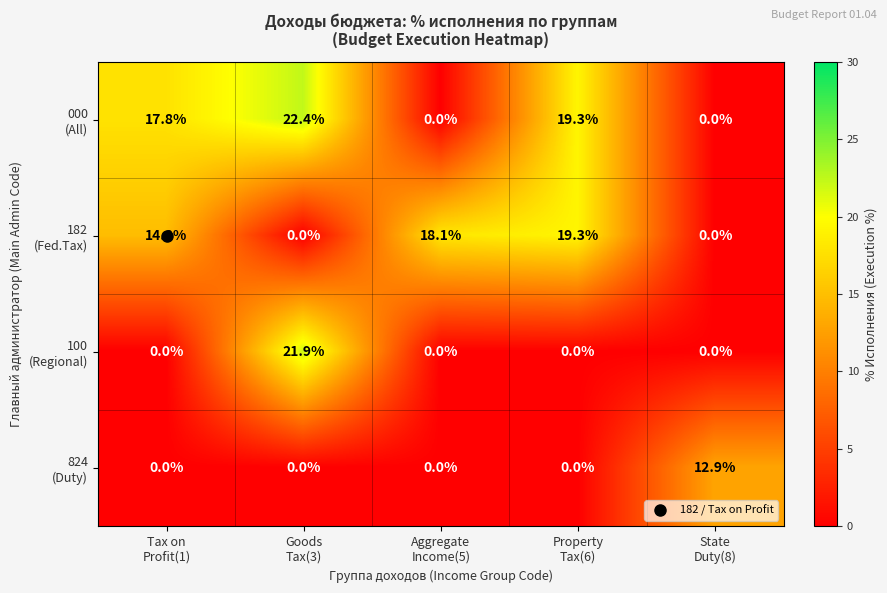

What is the maximum value shown in the chart?

22.4